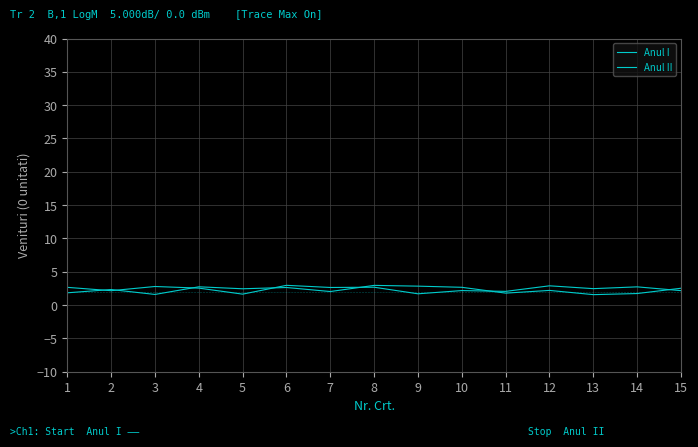

Rank the series at 9 from highest to lowest value.

Anul II, Anul I